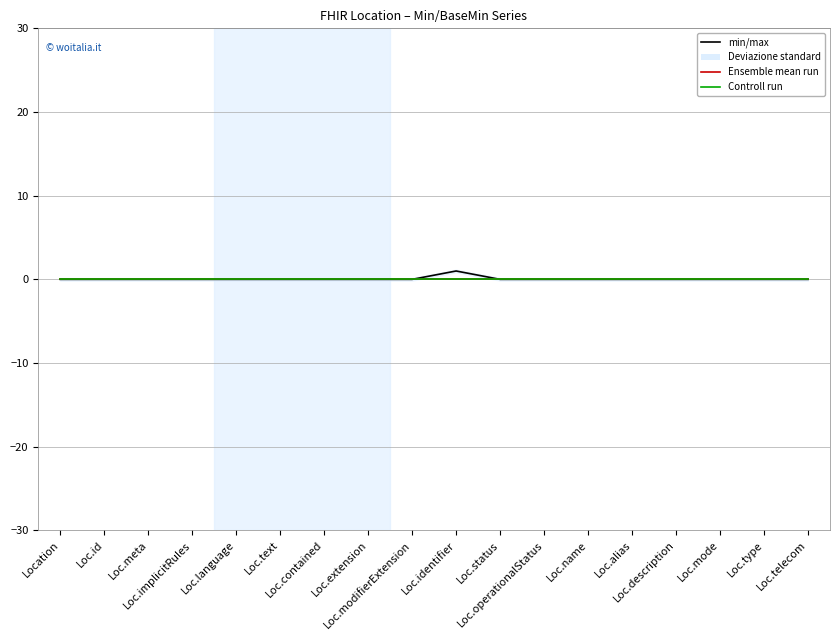

What is the label of the 15th point from the right?

Loc.implicitRules